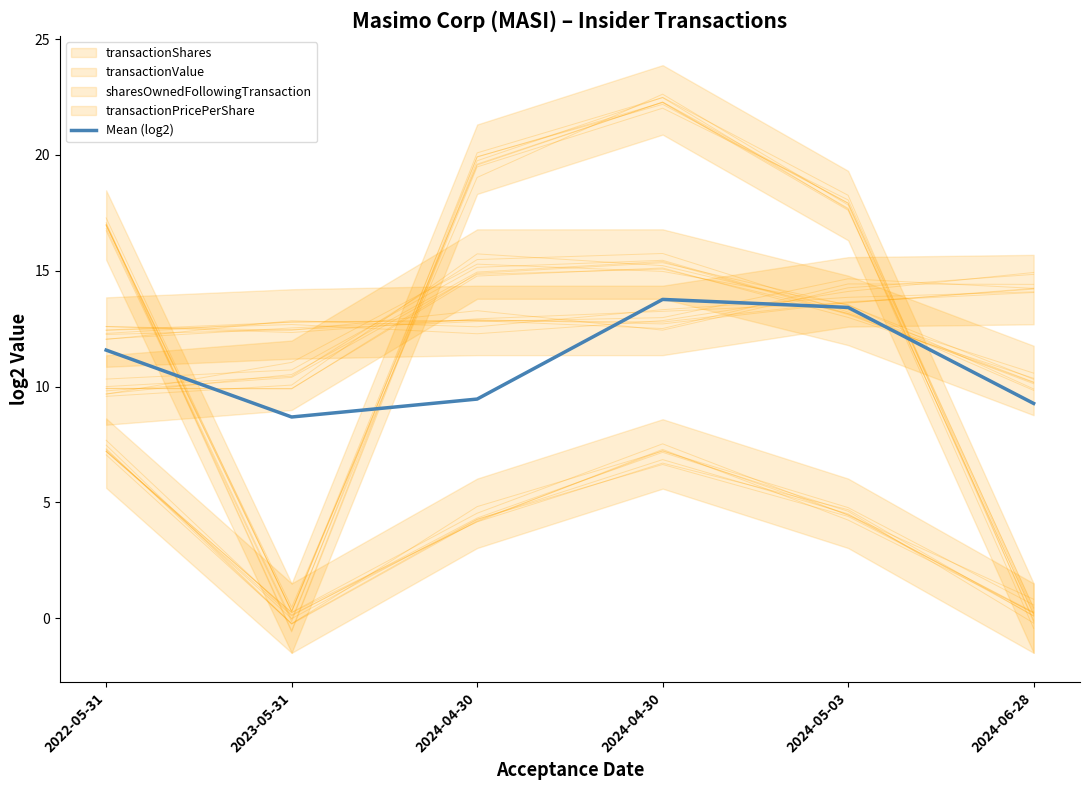

What is the maximum value shown in the chart?

13.8